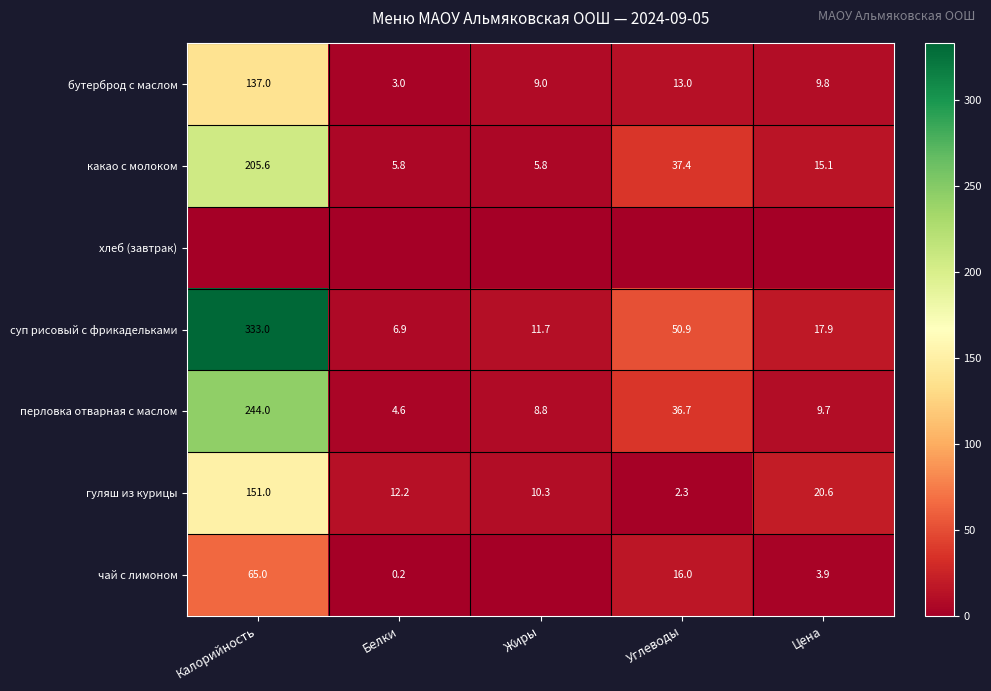

Is the value of гуляш из курицы at Жиры greater than the value of перловка отварная с маслом at Углеводы?

No